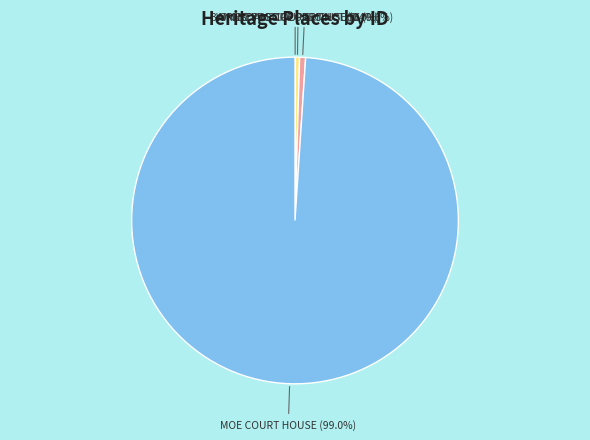

What portion of the pie excludes WYCHEPROOF COURT HOUSE?

99.4%